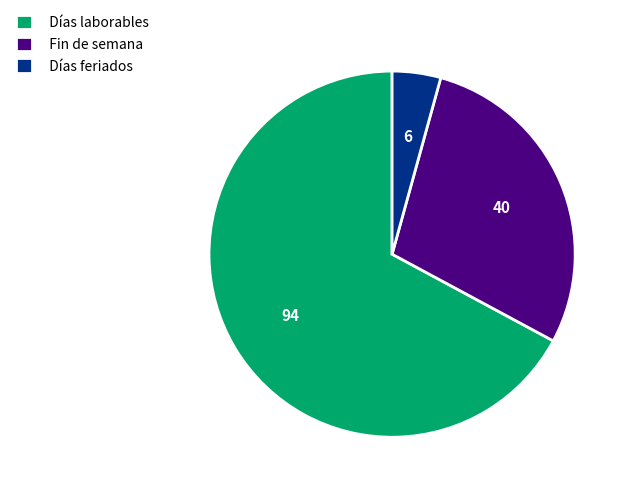

Rank the categories by value from lowest to highest.

Días feriados, Fin de semana, Días laborables